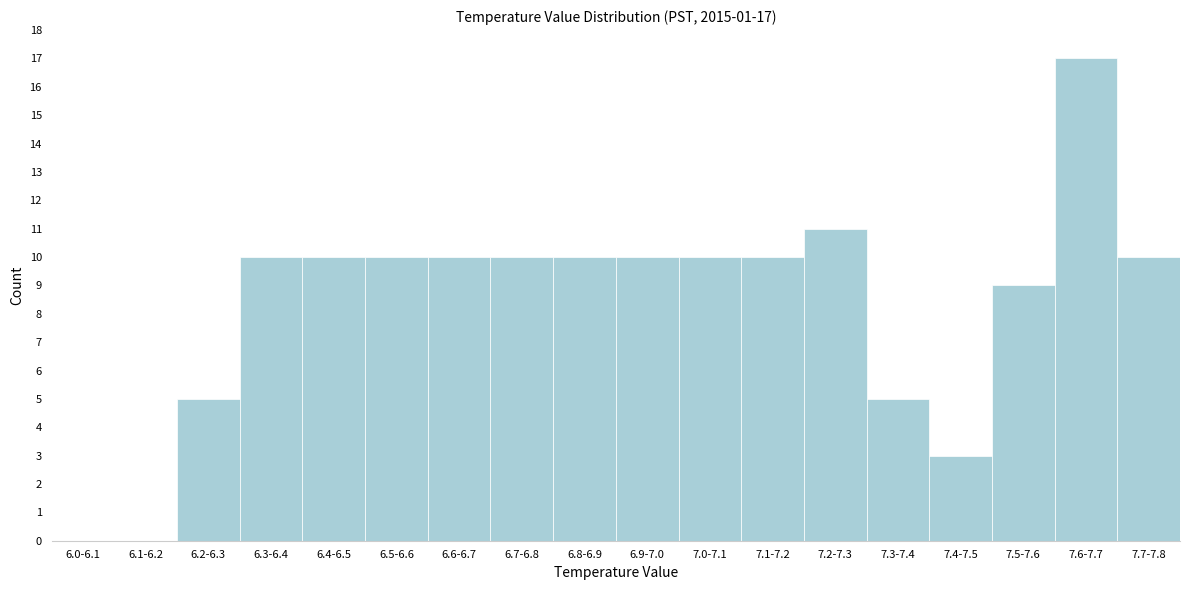

Reading left to right, extract all data points from this chart.

6.0-6.1=0	6.1-6.2=0	6.2-6.3=5	6.3-6.4=10	6.4-6.5=10	6.5-6.6=10	6.6-6.7=10	6.7-6.8=10	6.8-6.9=10	6.9-7.0=10	7.0-7.1=10	7.1-7.2=10	7.2-7.3=11	7.3-7.4=5	7.4-7.5=3	7.5-7.6=9	7.6-7.7=17	7.7-7.8=10